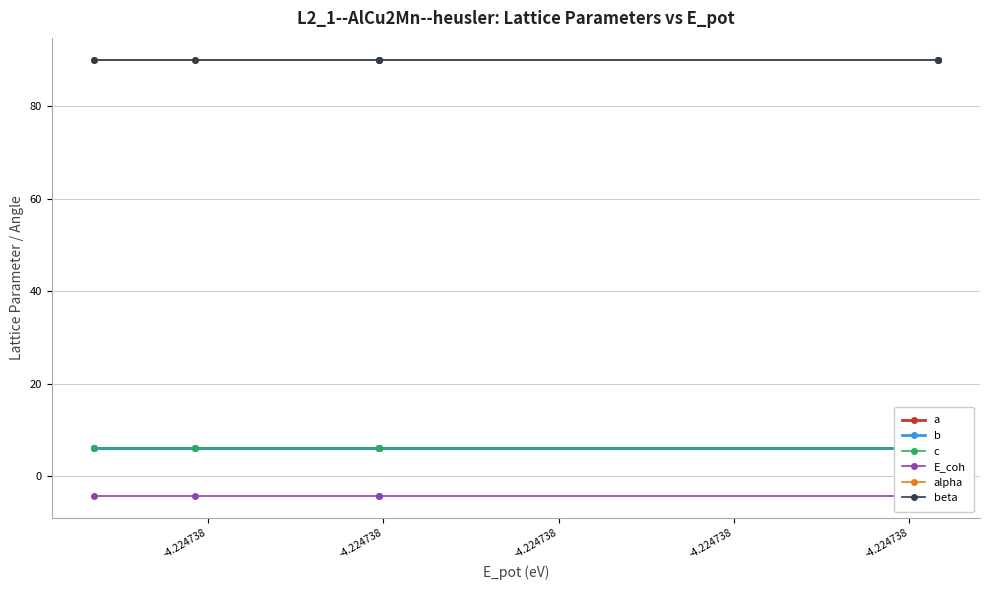

What is the greatest value displayed?

90.0